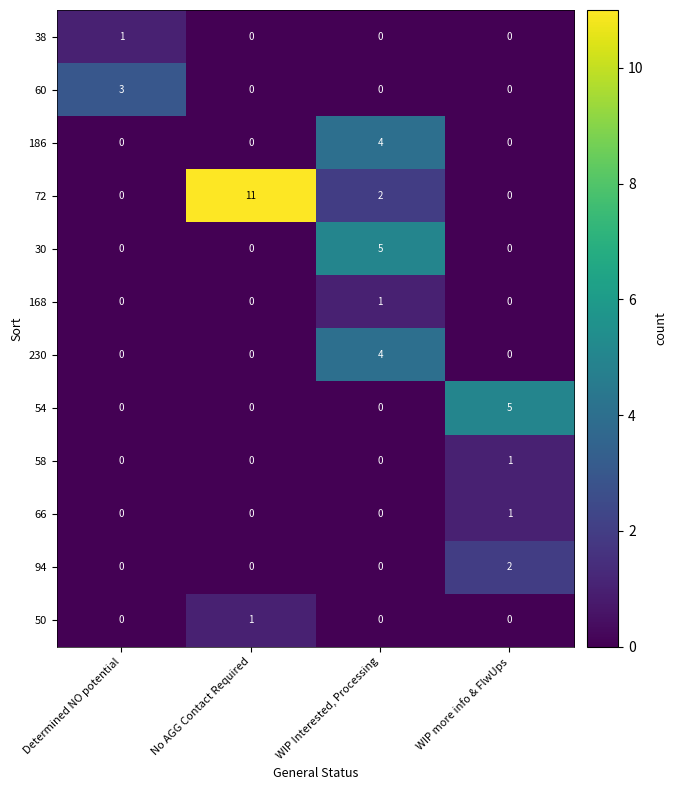

Count the 72 values in the range 0 to 11.

4